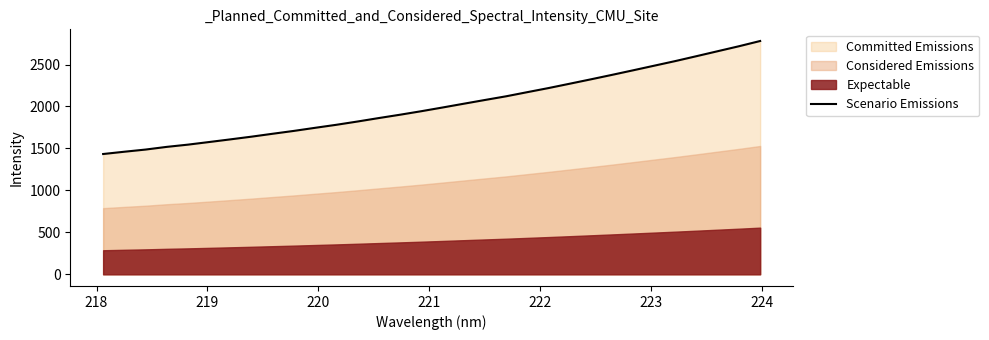

Is it true that the value at 29 is 658.1?

False